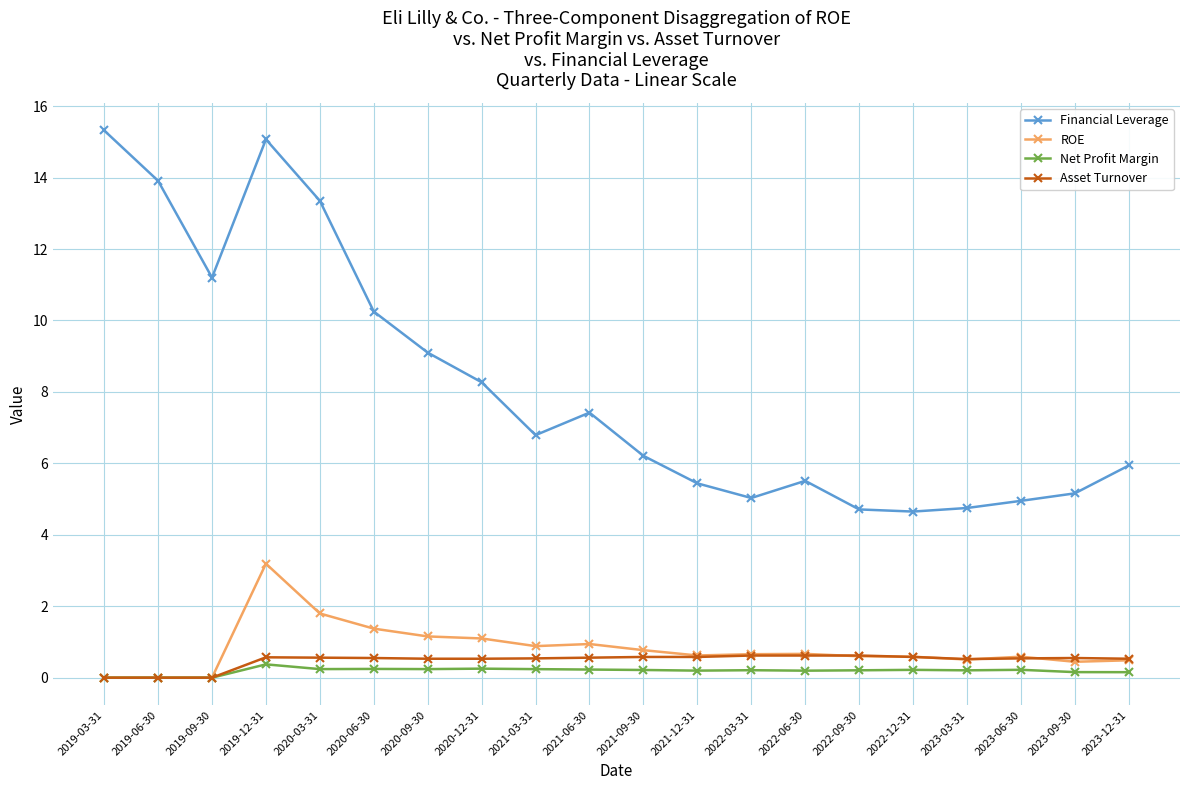

What is the difference between the highest and lowest values at 2022-09-30?

4.5